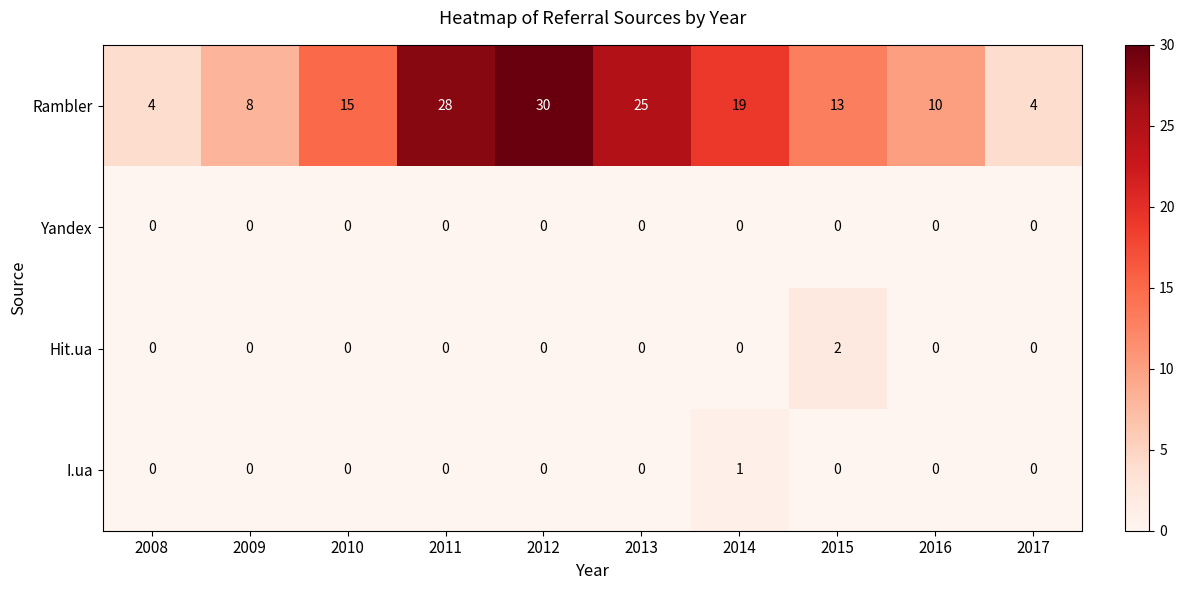

Which series has the largest range (max minus min)?

Rambler